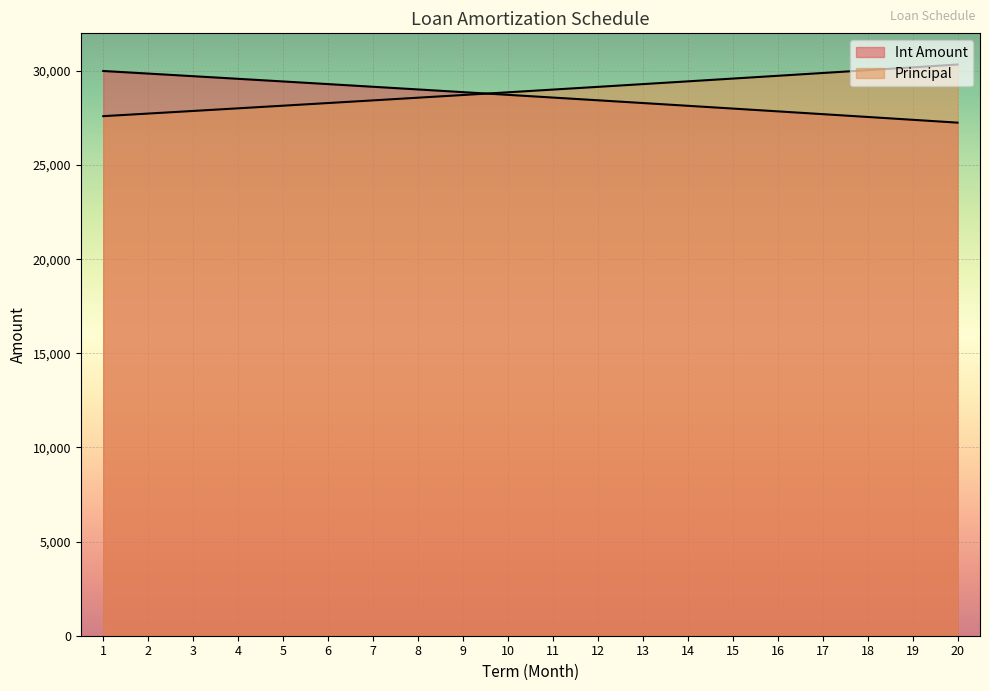

How many data points in Loan are above 28732?

10